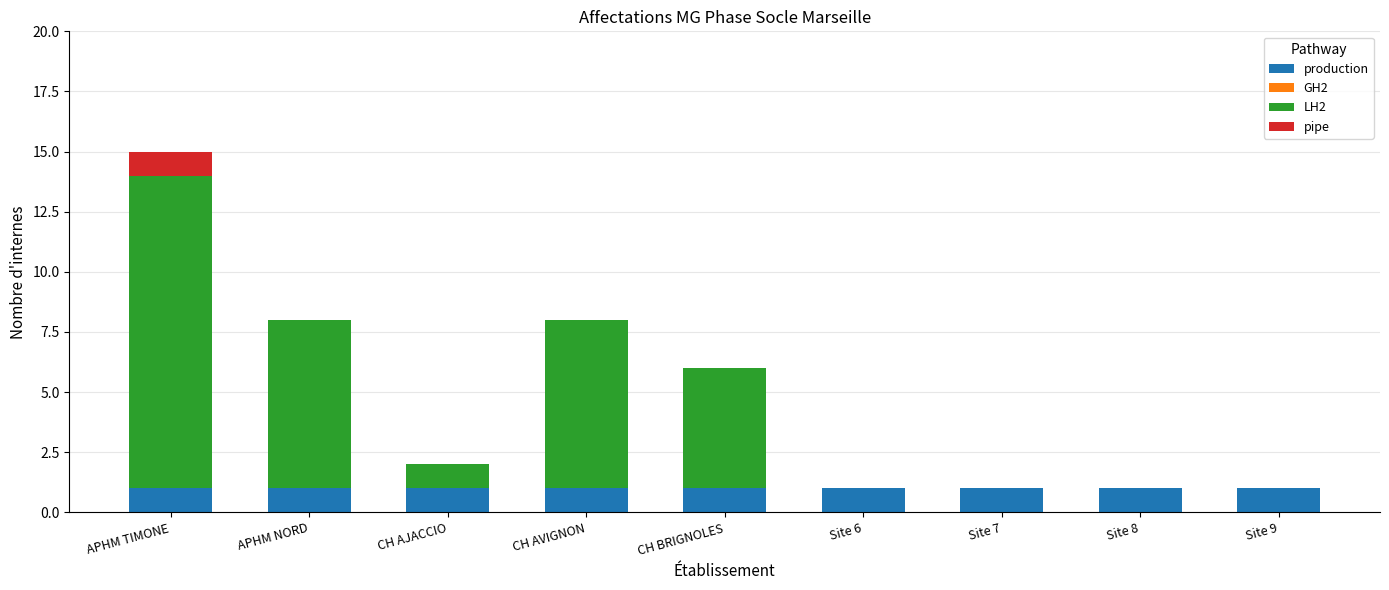

At which category is the sum across all series the highest?

APHM TIMONE